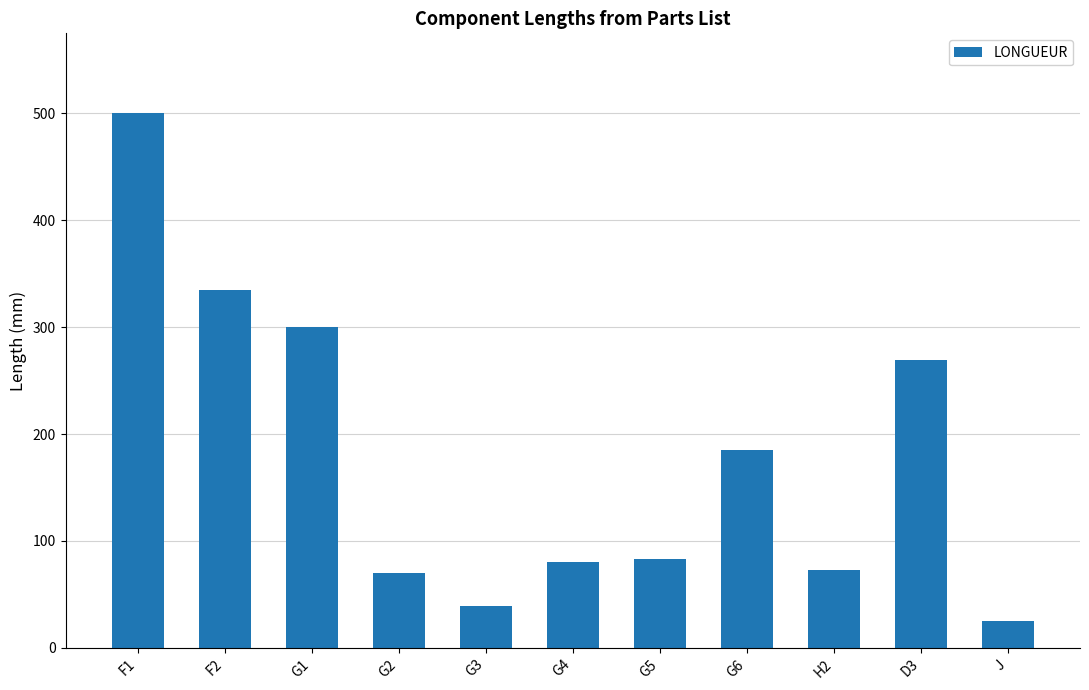

Which has a higher value, G5 or D3?

D3